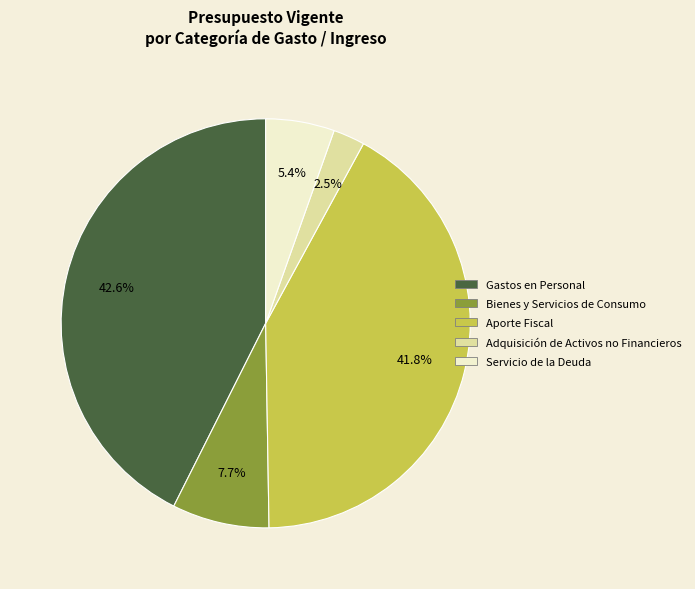

To the nearest percent, what is the average slice percentage?

20%